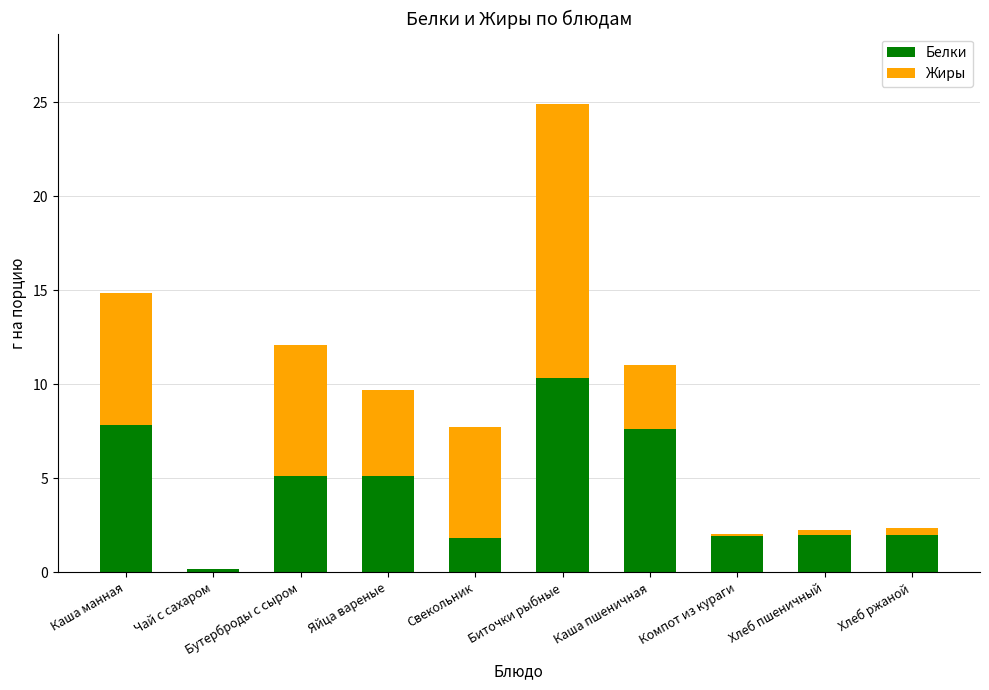

At which label does Белки reach its peak?

Биточки рыбные